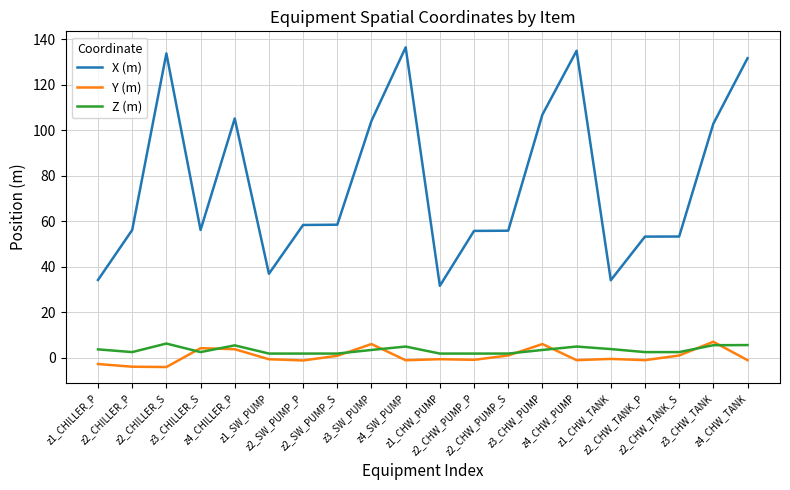

What is the maximum value for Z (m)?

6.2